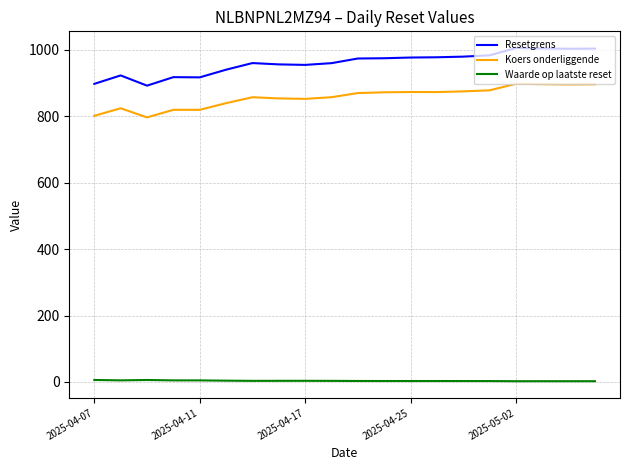

True or false: Koers onderliggende and Waarde op laatste reset intersect in this chart.

False